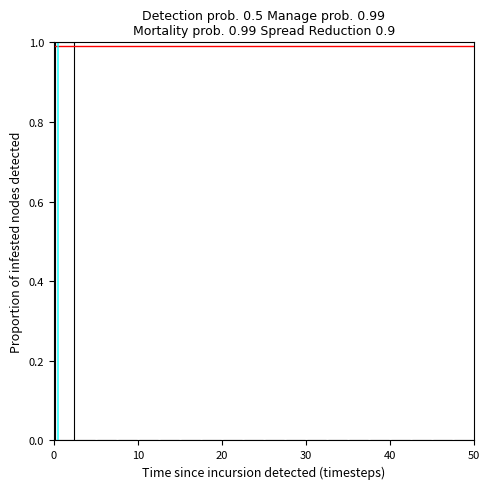

Read against the x-axis, roughly where is the centre of the tallest bar?

1